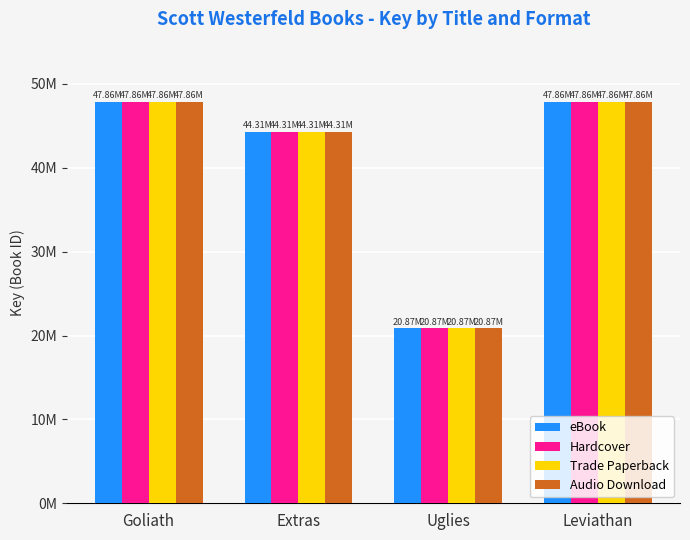

Is the value of Trade Paperback at Extras greater than the value of Audio Download at Leviathan?

No